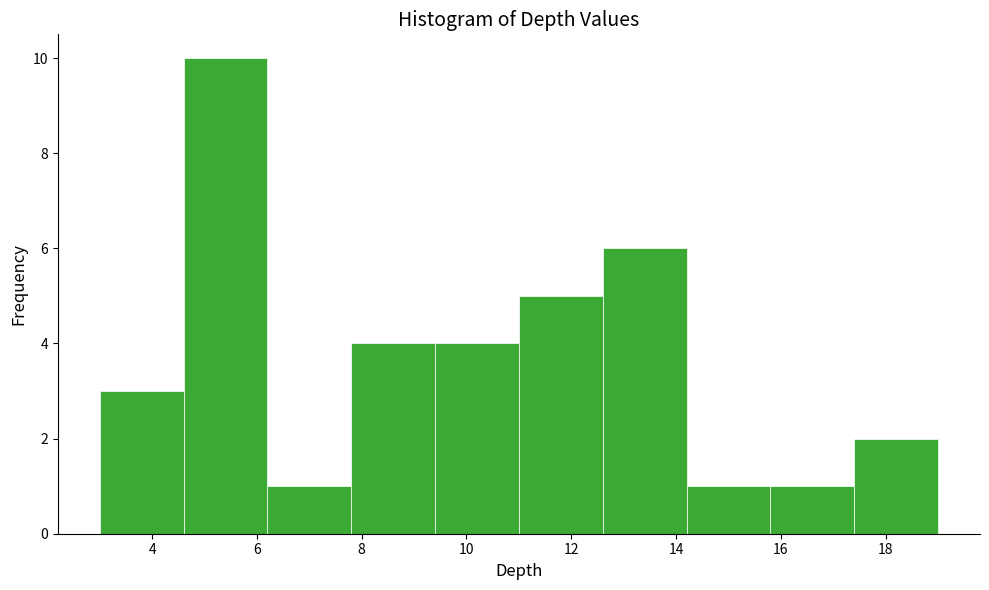

What is the height of the bar covering 9.4 to 11.0 on the x-axis? The values are not printed on the chart, so give them approximately, as read against the axis.

4